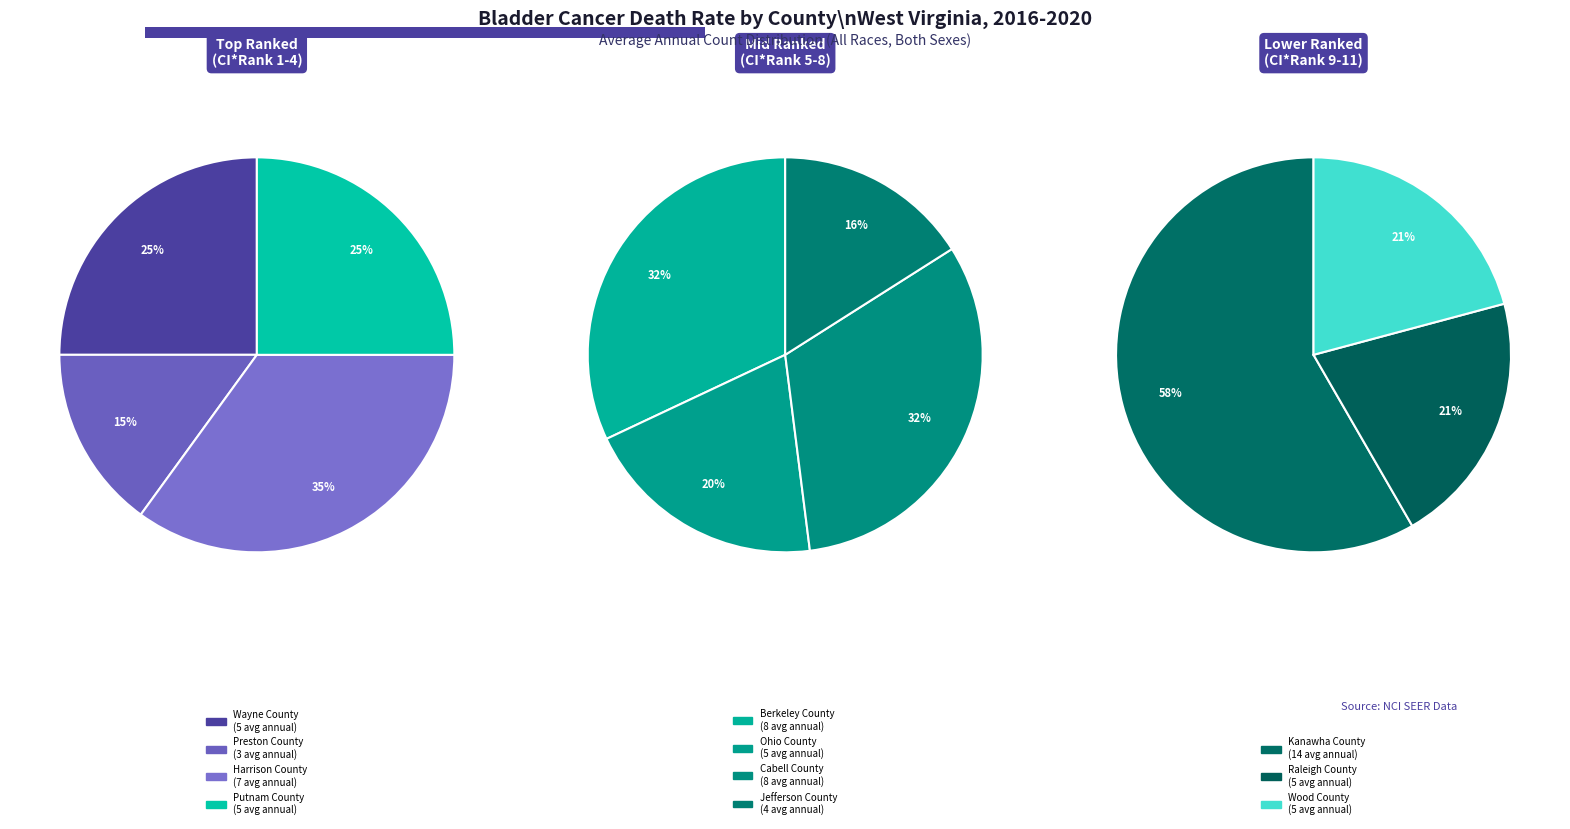

Do Ohio County and Wood County together represent more than half of the pie?

No